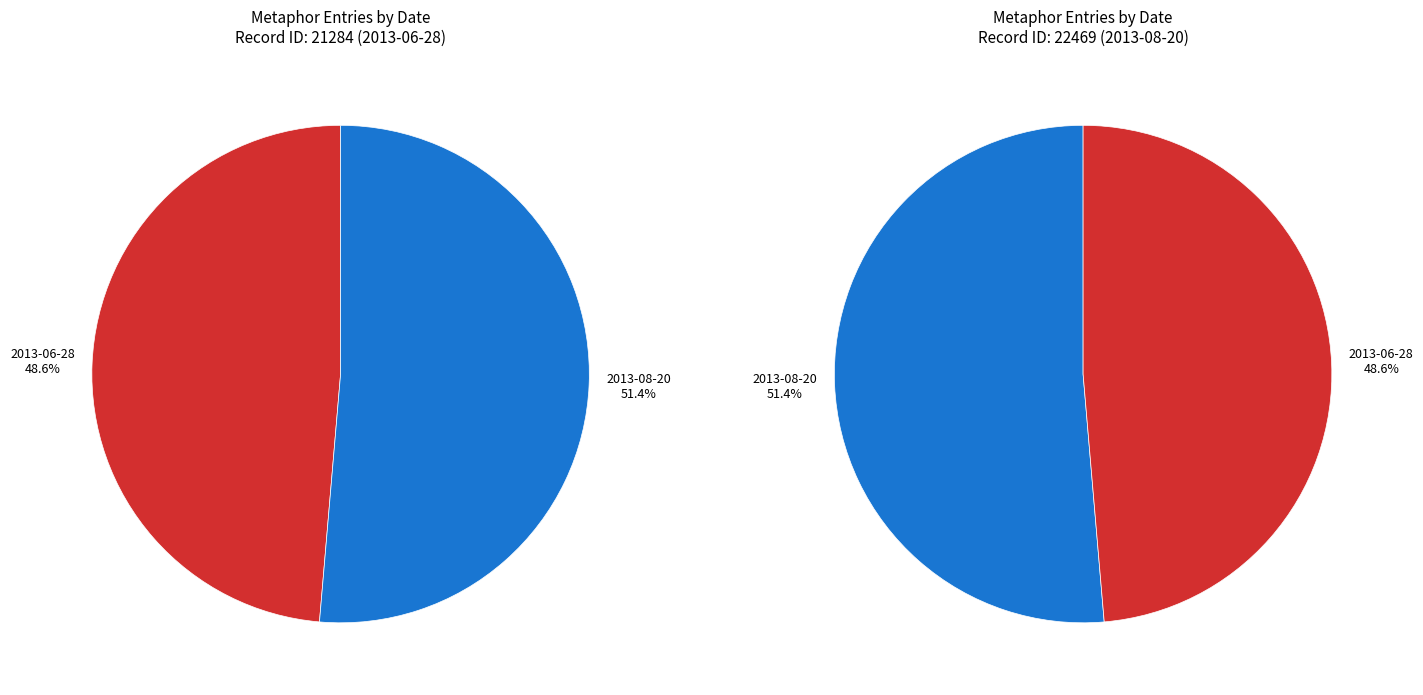

Between 2013-06-28 and 2013-08-20, which is larger?

2013-08-20